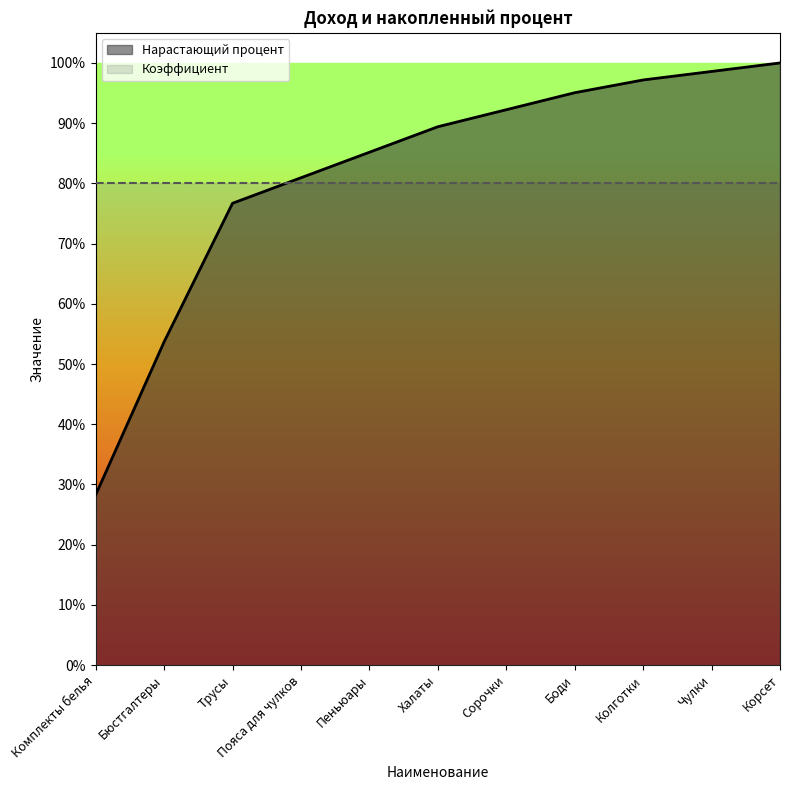

What is the label of the 1st point from the left?

Комплекты белья